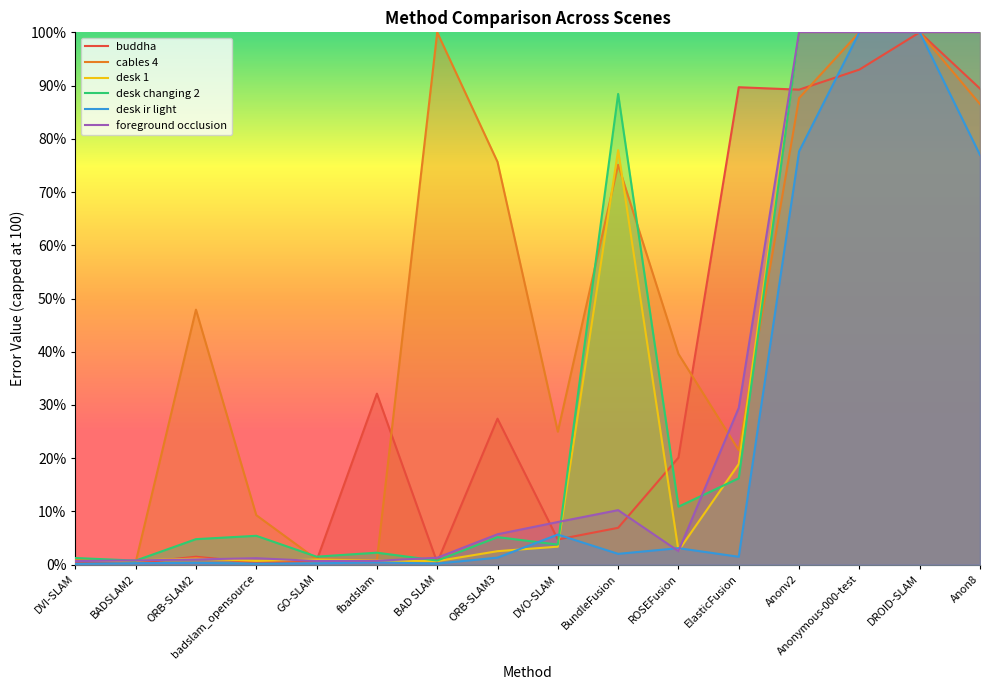

Which category has the lowest value in the desk changing 2 series?

BADSLAM2